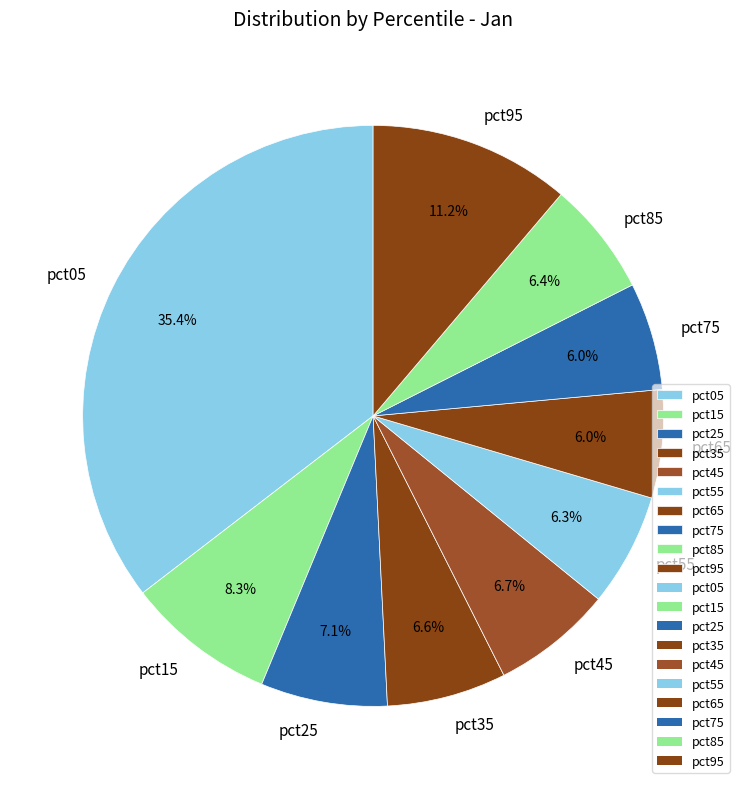

Do pct85 and pct25 together represent more than half of the pie?

No